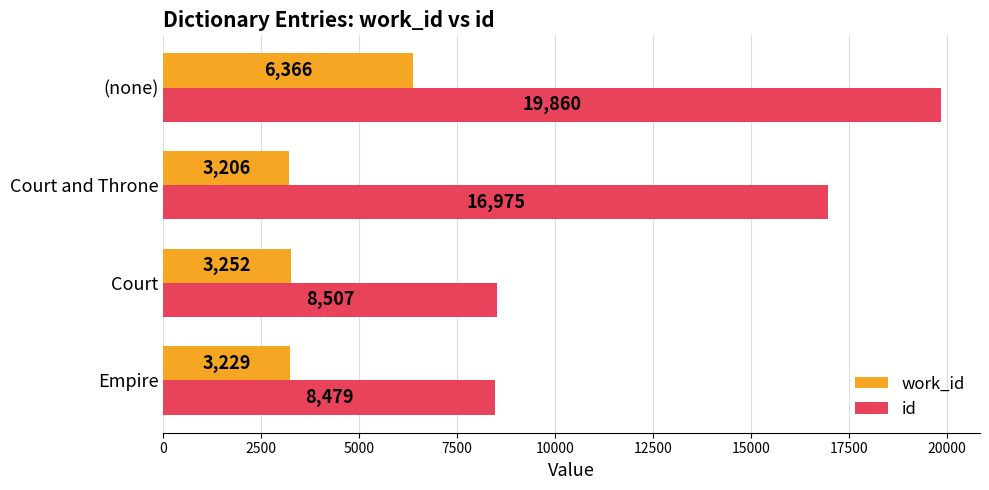

Is the value of work_id at Empire greater than the value of id at (none)?

No